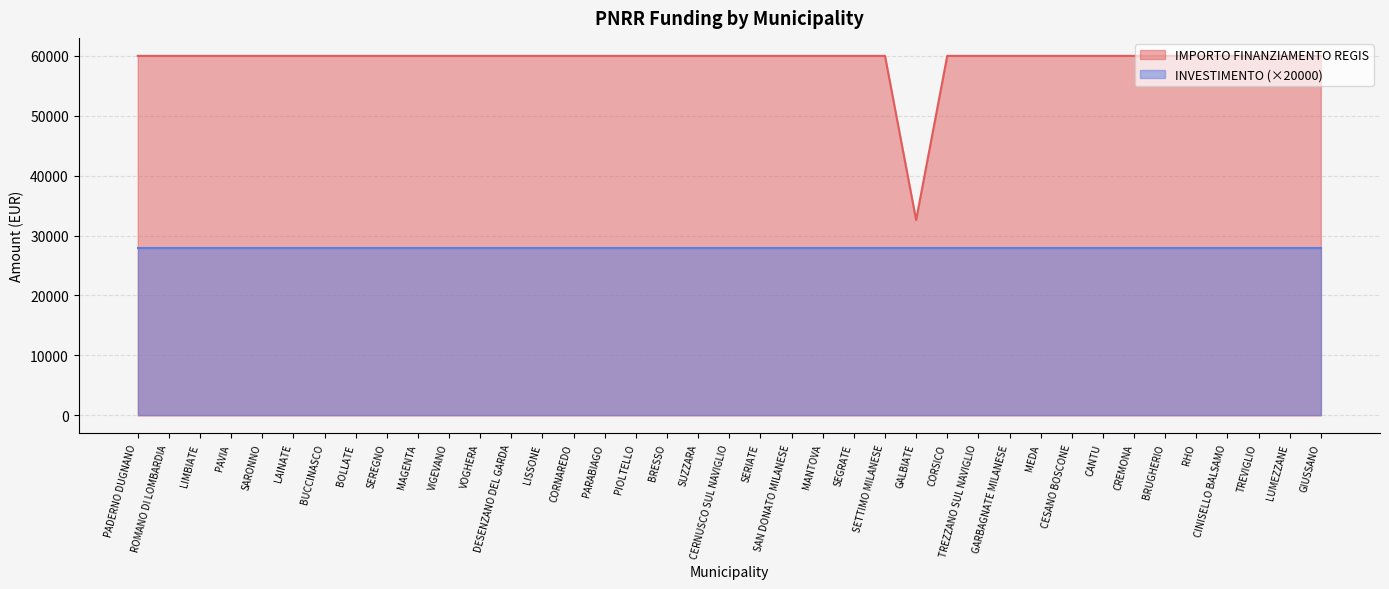

How many interior local valleys (lower than both neighbors) does the data have?

1